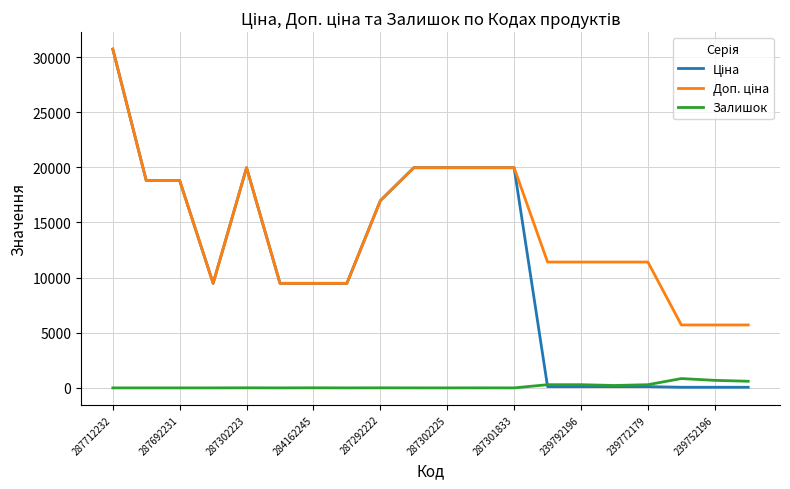

How many lines are shown in the chart?

3